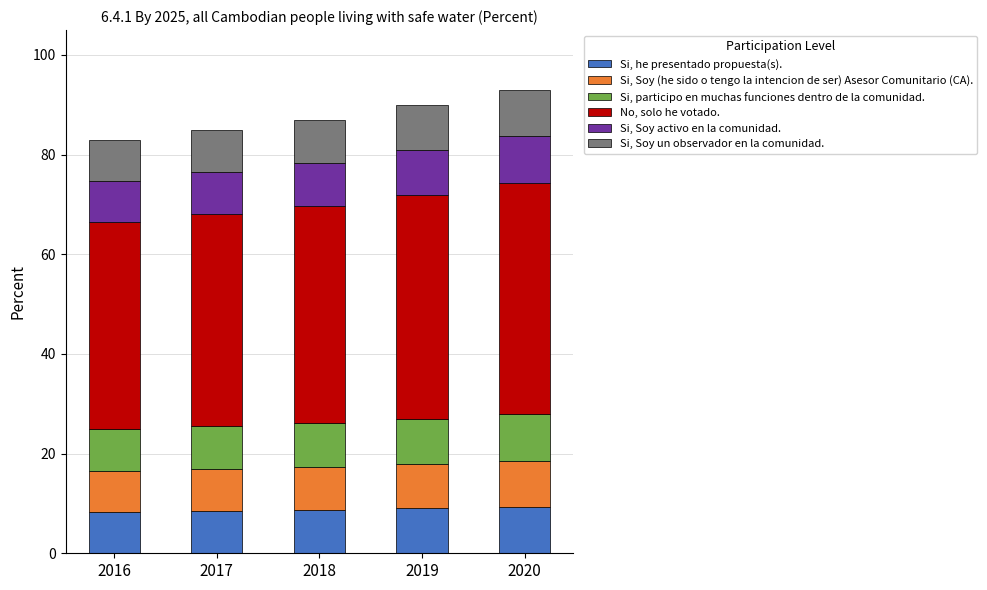

What are all the series names shown in the legend?

Si, he presentado propuesta(s)., Si, Soy (he sido o tengo la intencion de ser) Asesor Comunitario (CA)., Si, participo en muchas funciones dentro de la comunidad., No, solo he votado., Si, Soy activo en la comunidad., Si, Soy un observador en la comunidad.